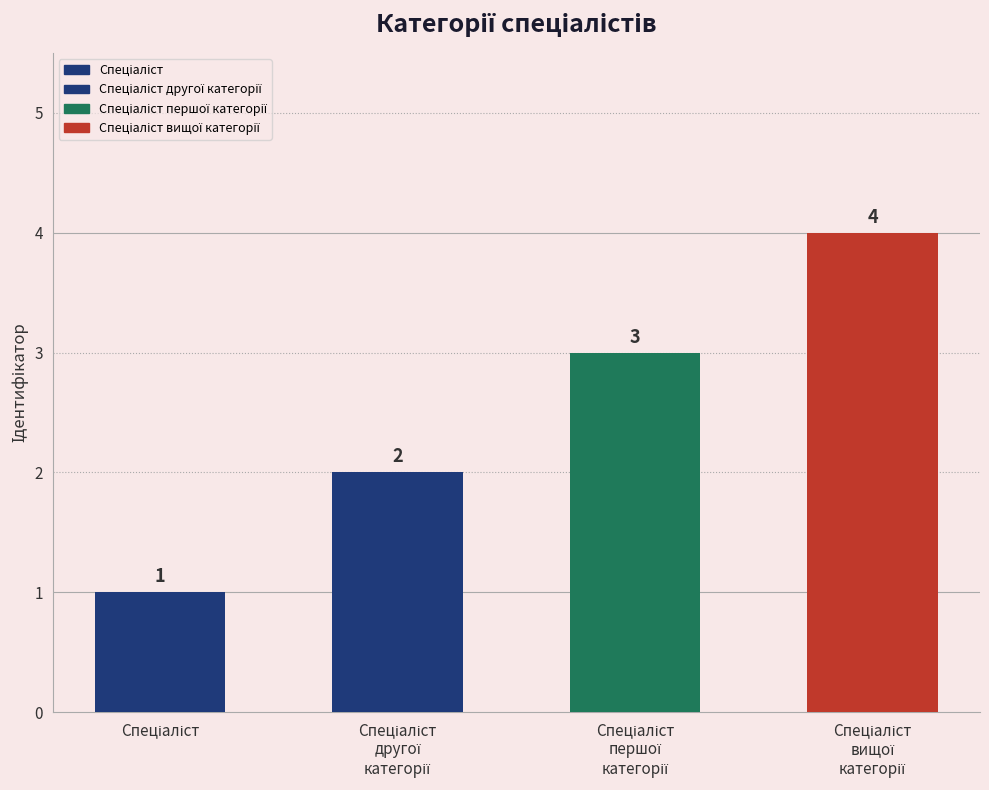

At which label is the value closest to 2?

Спеціаліст другої категорії